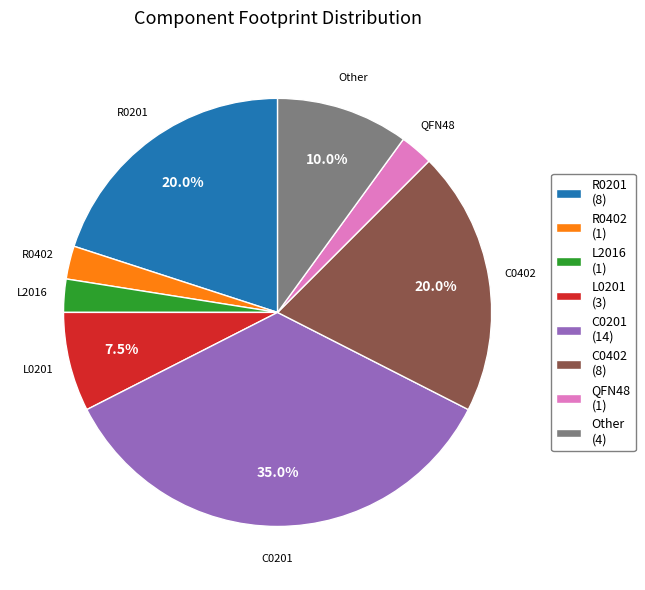

How much of the chart is everything except L0201?

92.5%